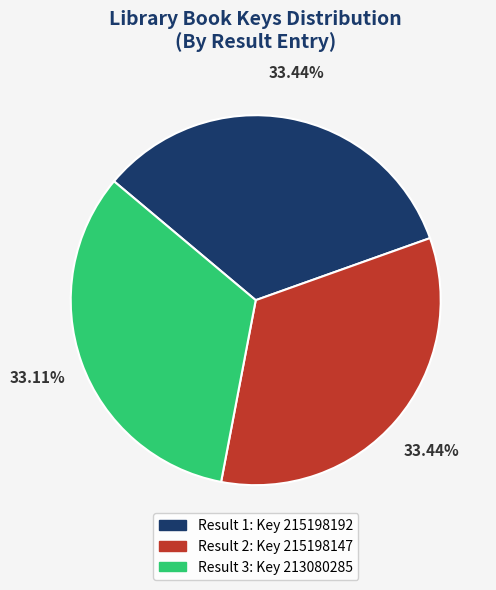

Does Result 1: Key 215198192 represent more than half of the total?

No